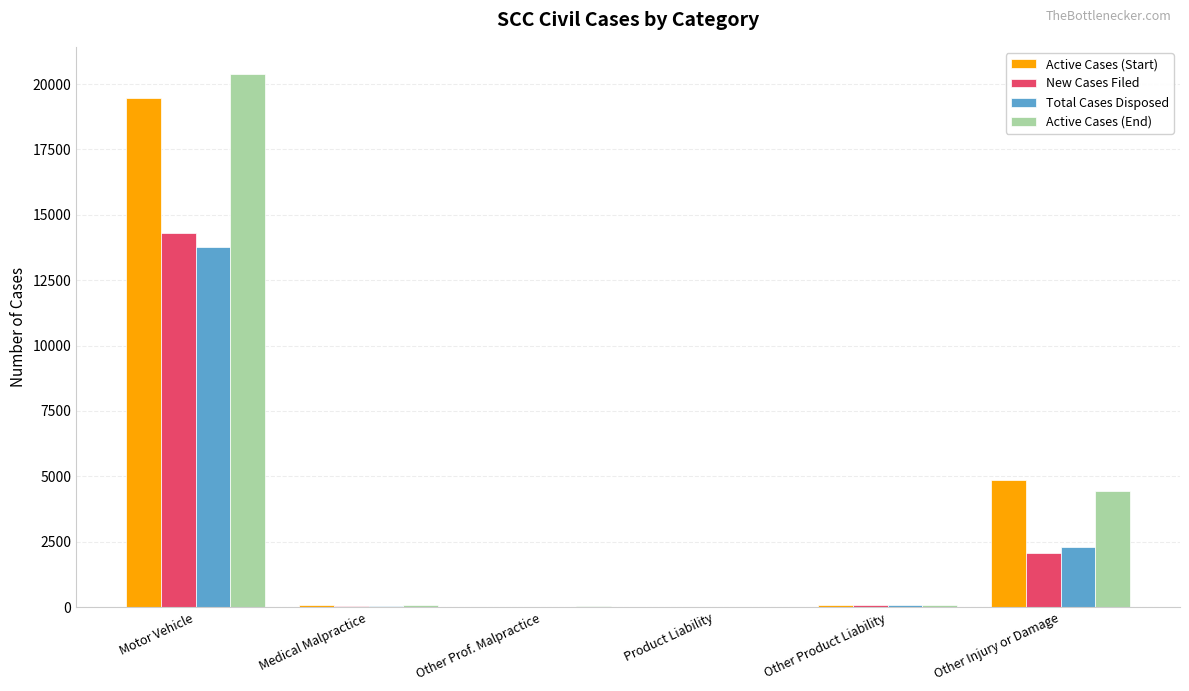

The value of Active Cases (End) at Motor Vehicle is 5607. True or false?

False